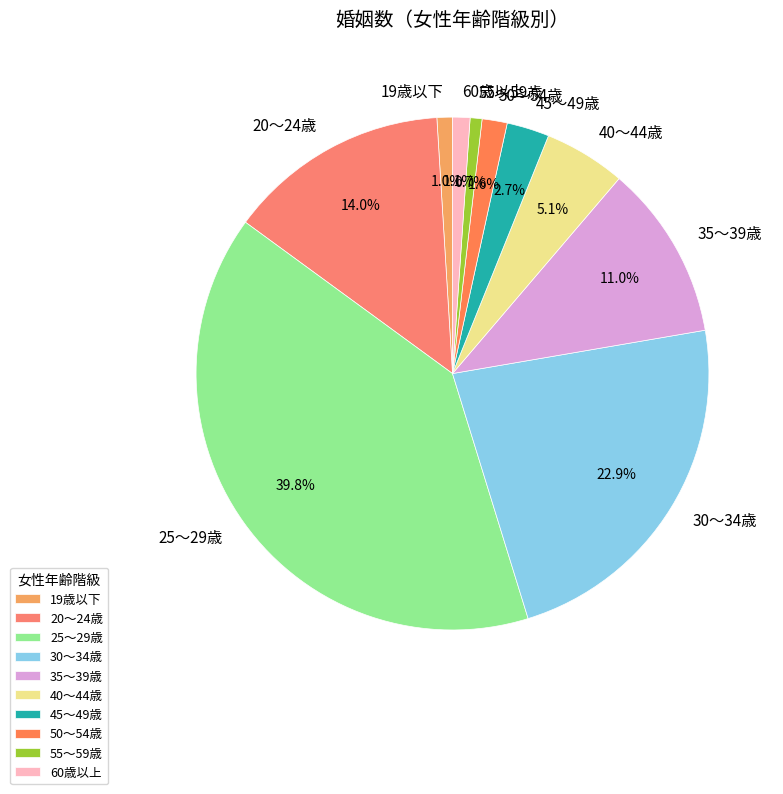

Between 19歳以下 and 25～29歳, which is larger?

25～29歳